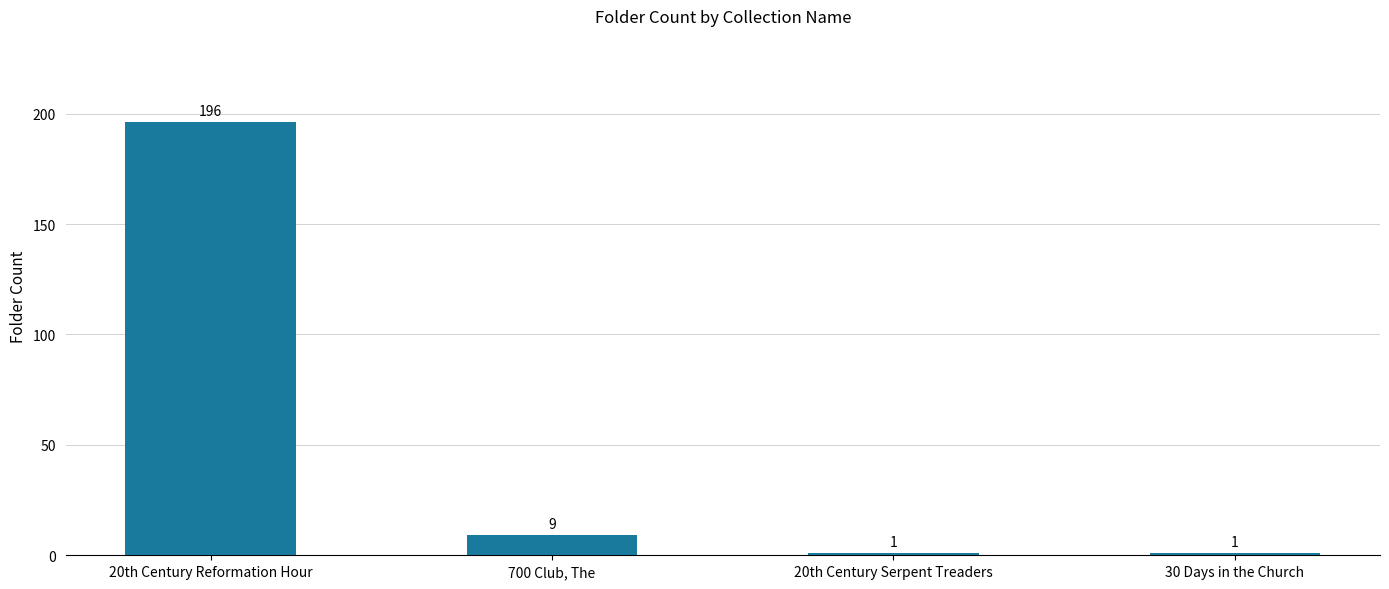

The chart shows a value of 1 at 30 Days in the Church. True or false?

True